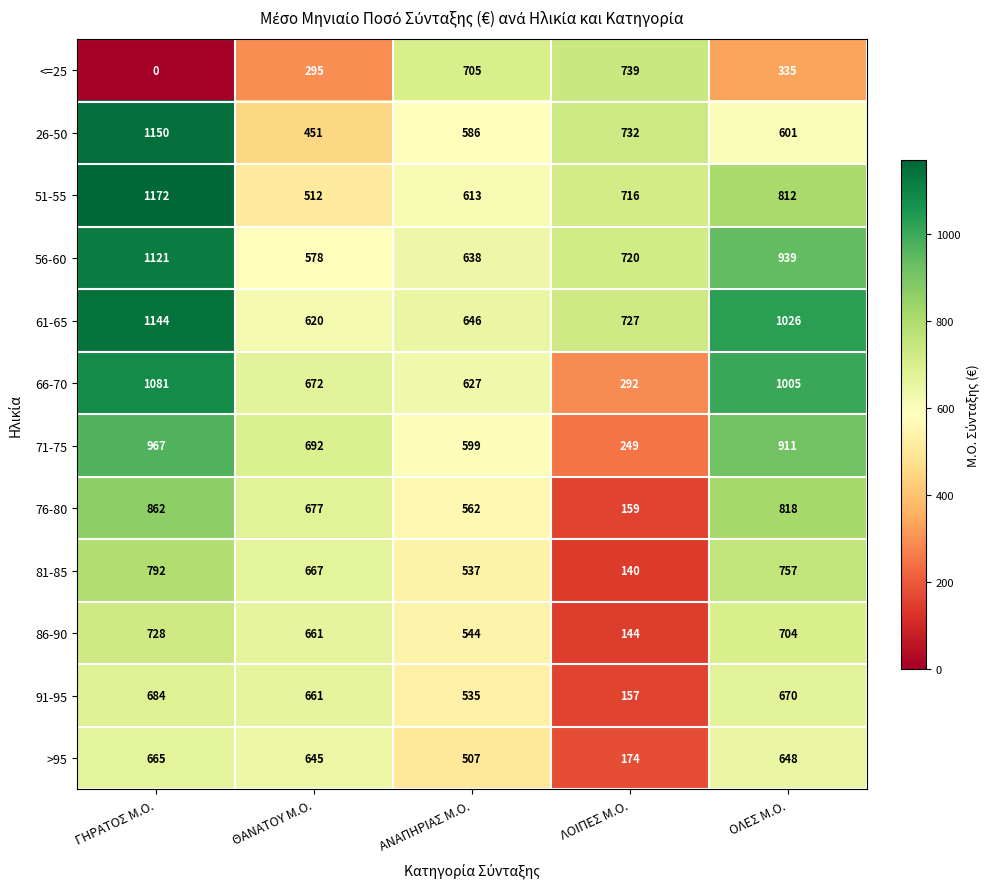

At ΓΗΡΑΤΟΣ Μ.Ο., list the series in order from smallest to largest.

<=25, >95, 91-95, 86-90, 81-85, 76-80, 71-75, 66-70, 56-60, 61-65, 26-50, 51-55